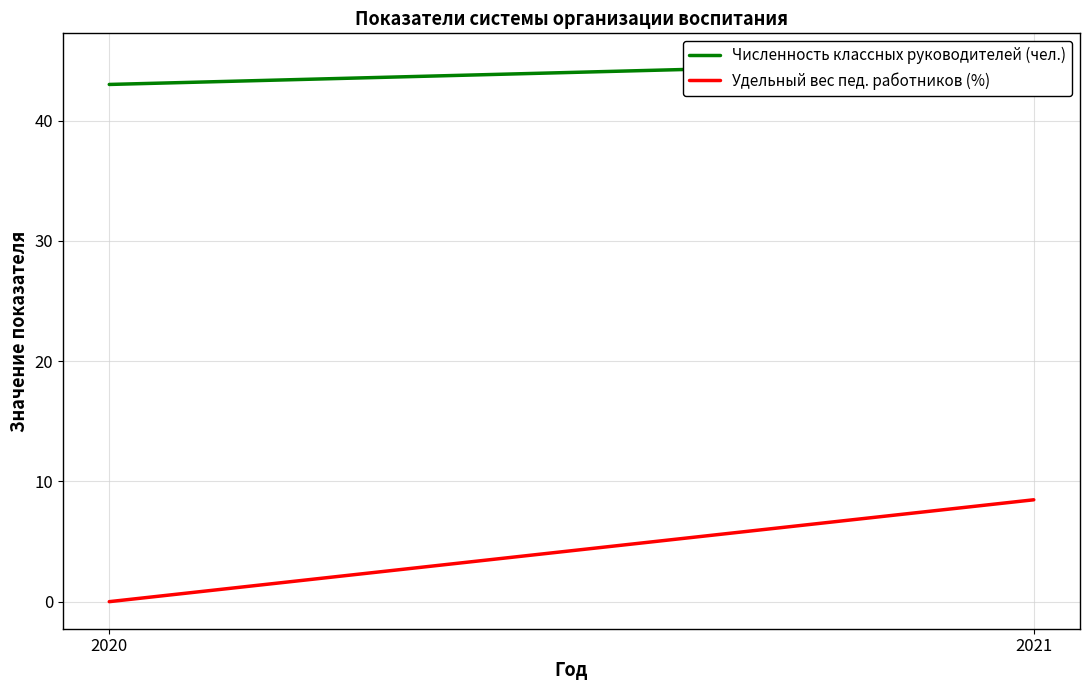

What is the total value across all series at 2020?

43.0